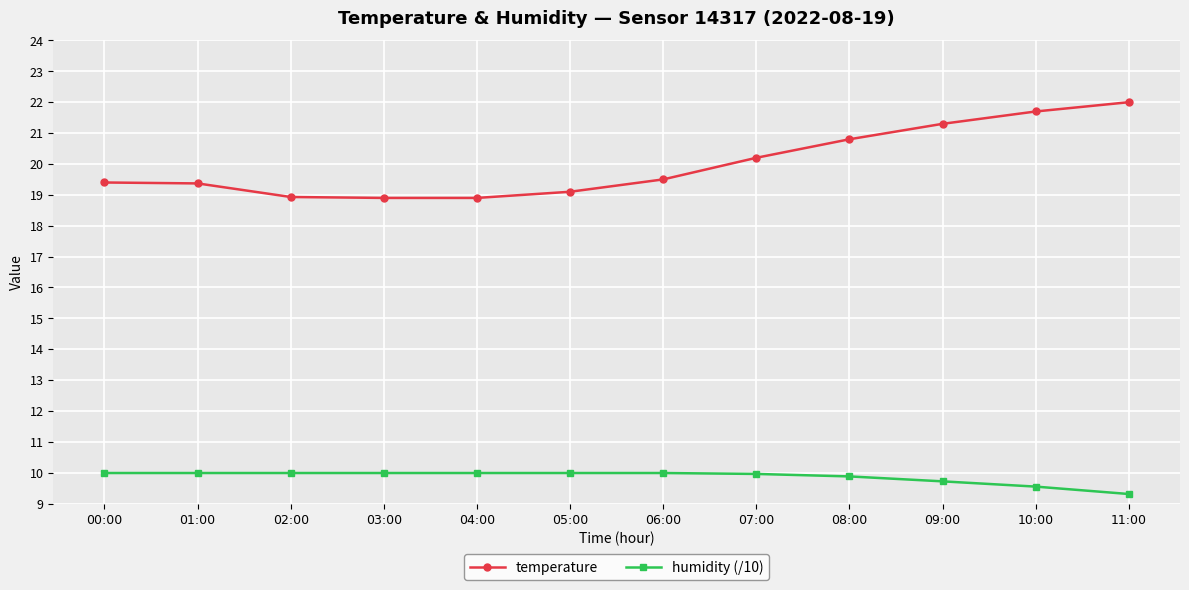

What is the difference between the second highest and minimum values in the humidity (/10) series?

0.7